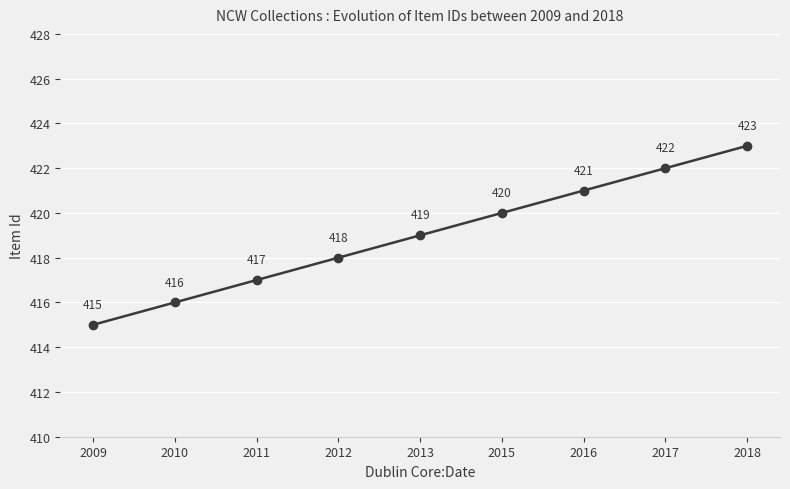

True or false: there are more than 1 points higher than both neighbors.

False